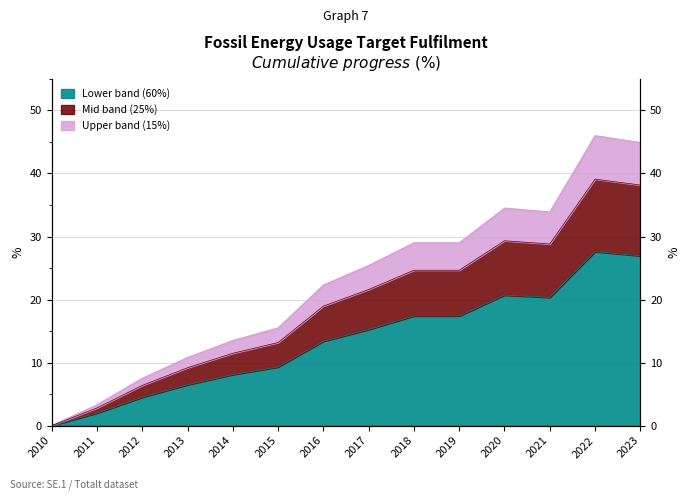

At which category does the chart reach its minimum across all series?

2010